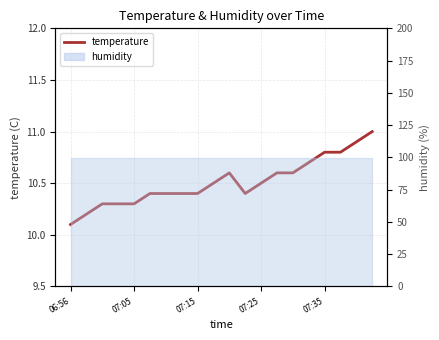

What position from the left is 13?

14